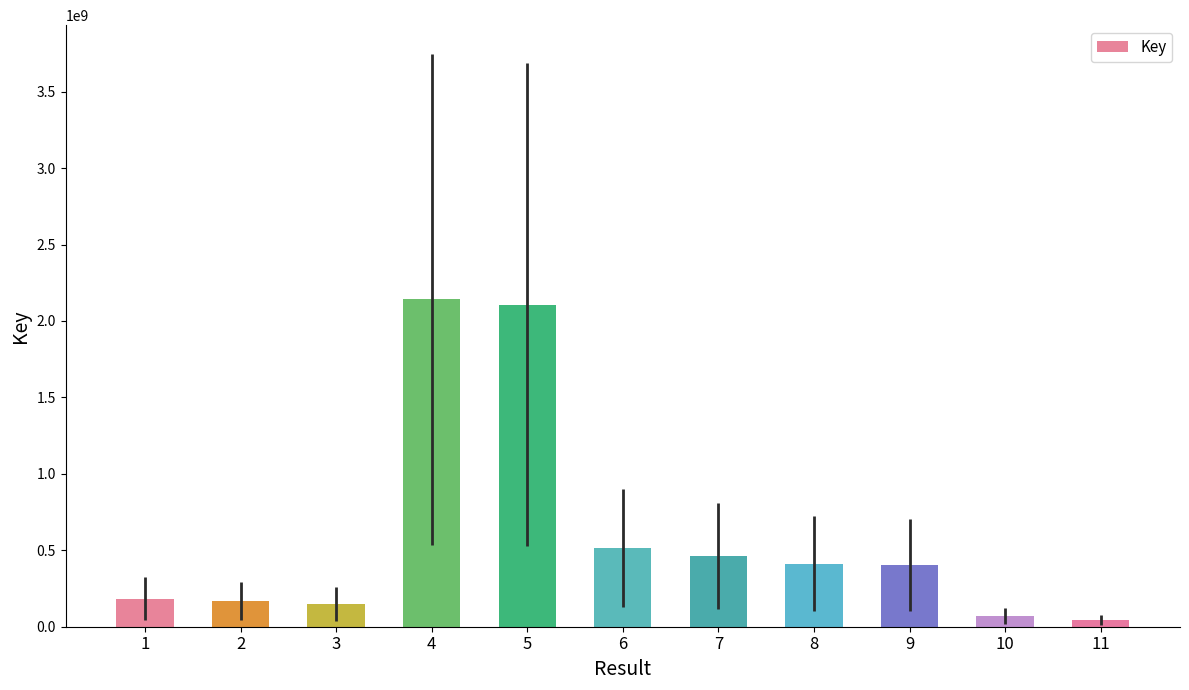

Are the bars horizontal?

No